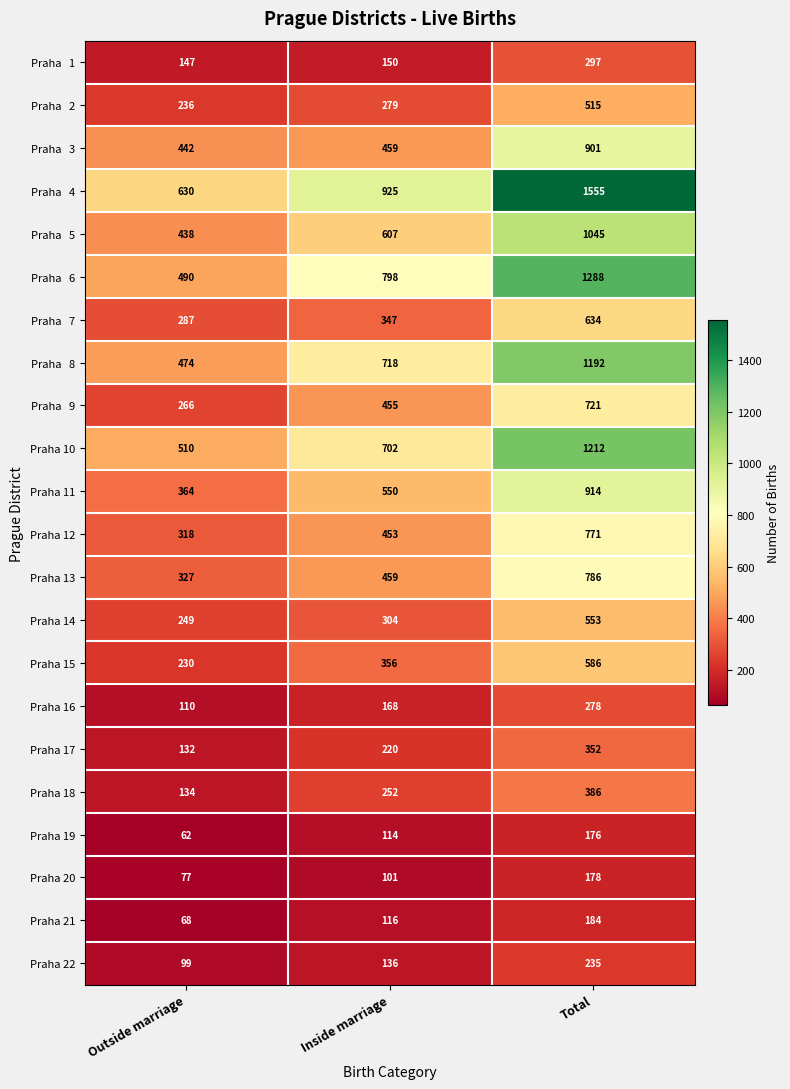

How many values in the Praha 14 series are below 304?

1